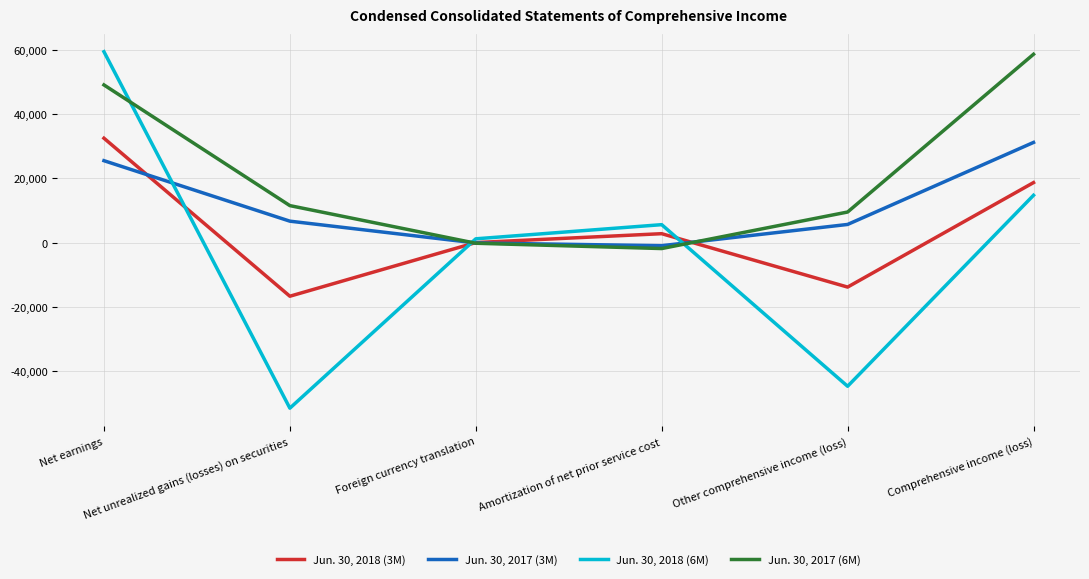

What is the average value of the Jun. 30, 2018 (3M) series?

3927